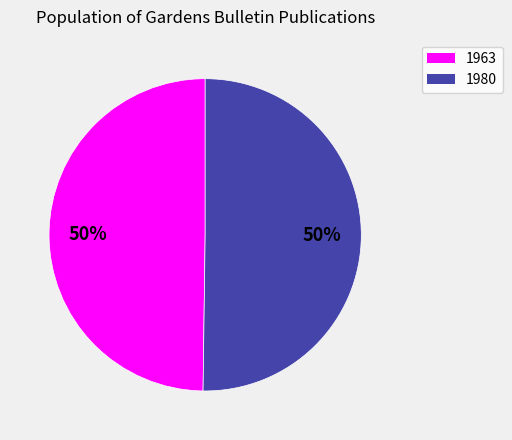

To the nearest percent, what percentage of the pie is 1963?

50%